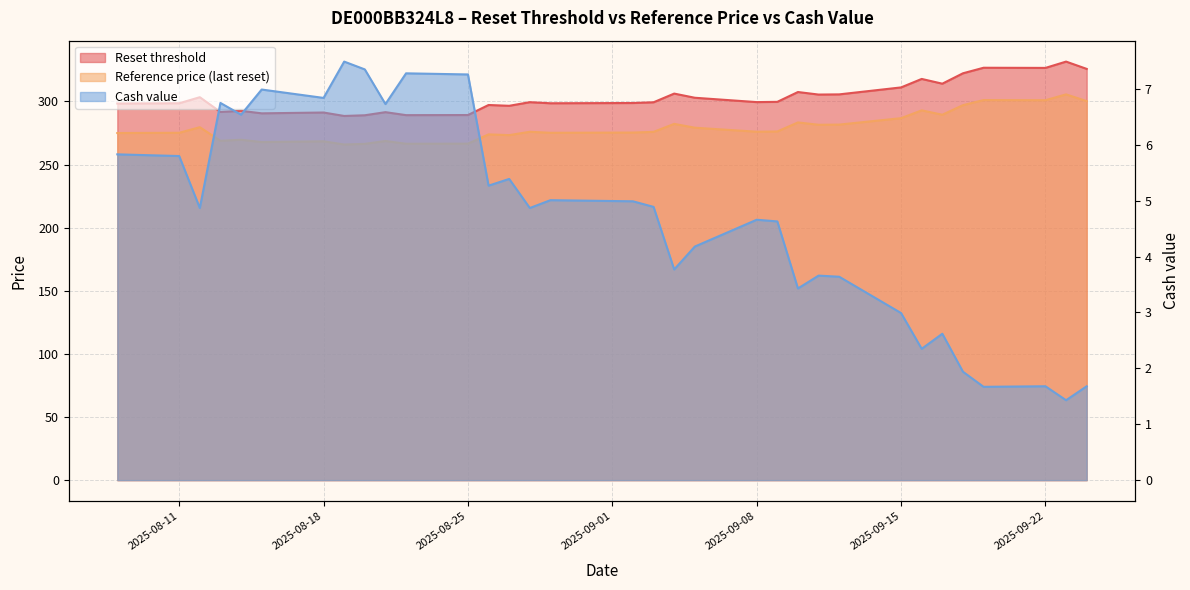

What is the difference between the Reset threshold values at 2025-08-12 and 2025-09-11?

2.1